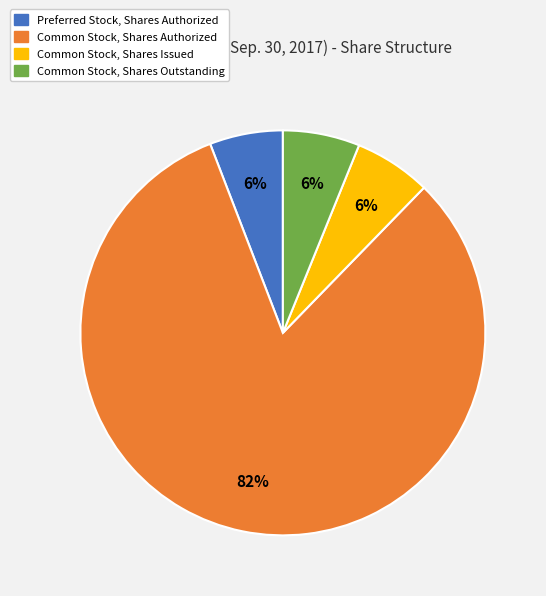

What percentage is the Common Stock, Shares Authorized slice, to the nearest percent?

82%